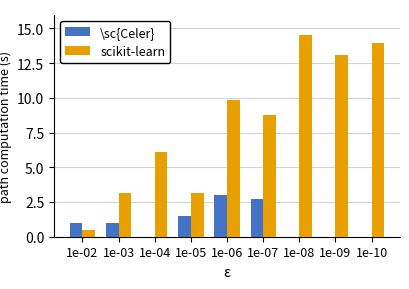

The value of \sc{Celer} at 1e-10 is 0.9. True or false?

False